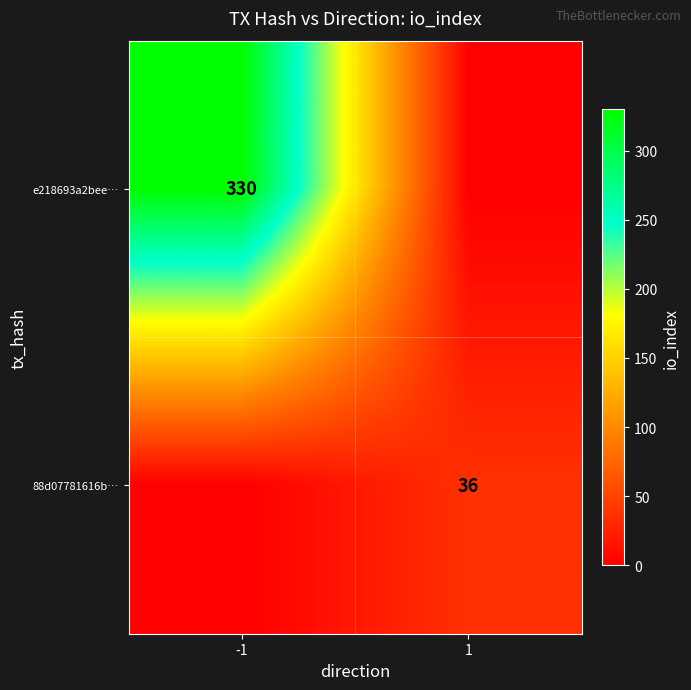

Is it true that e218693a2bee… equals 186 at -1?

False